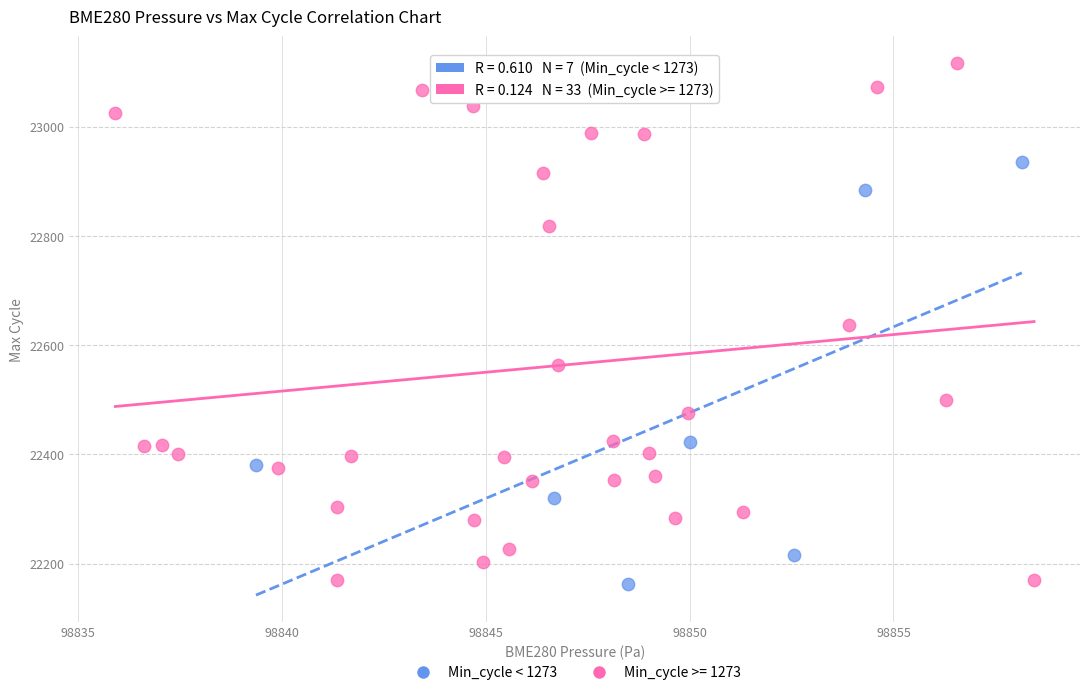

Which series reaches the maximum Y coordinate?

Min_cycle >= 1273